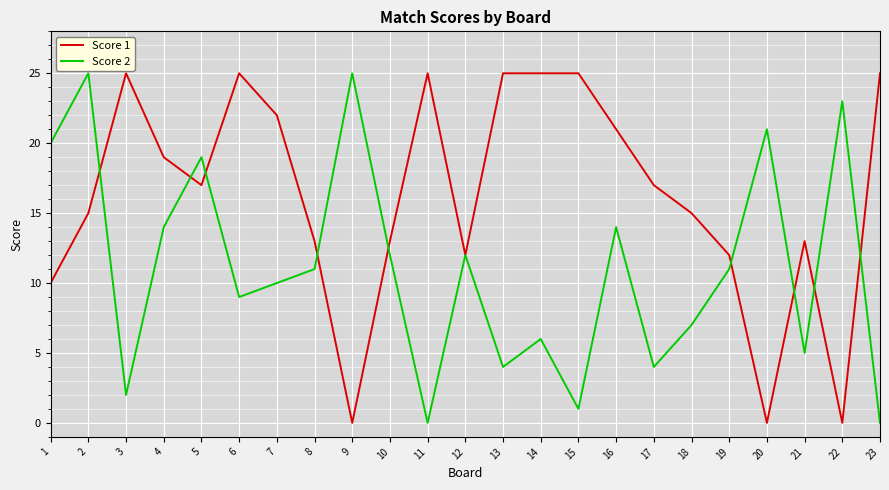

Rank the series by their average value, from highest to lowest.

Score 1, Score 2